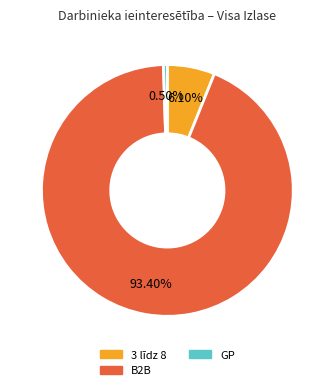

How many slices are in this pie chart?

3